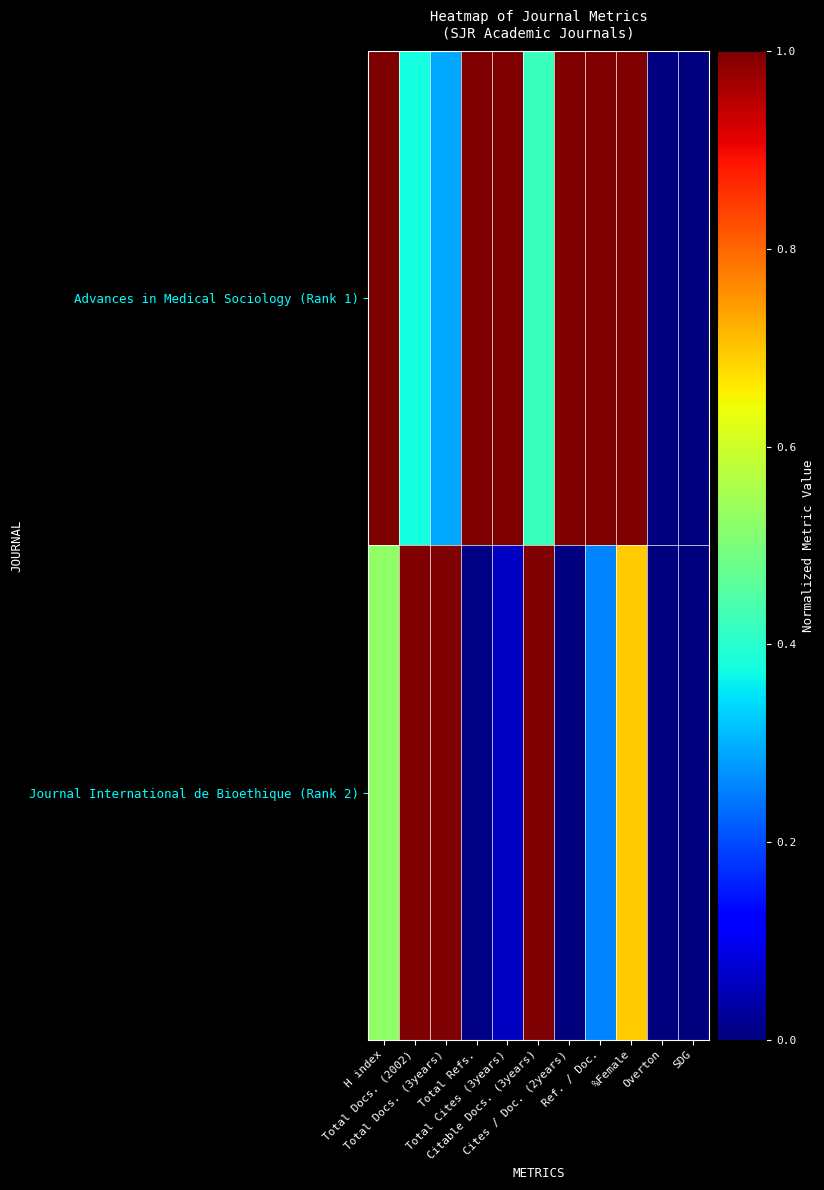

Which series has the largest total across all categories?

Advances in Medical Sociology (Rank 1)